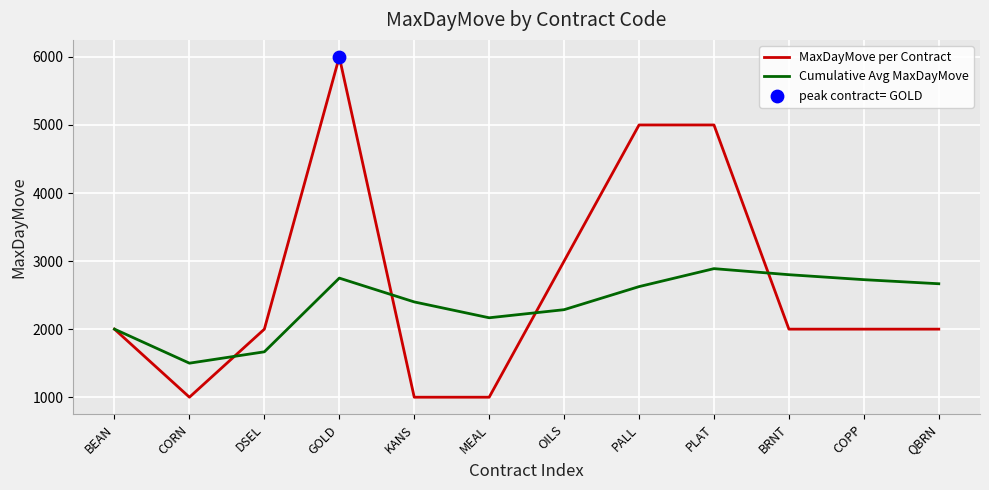

At which category is the sum across all series the highest?

GOLD